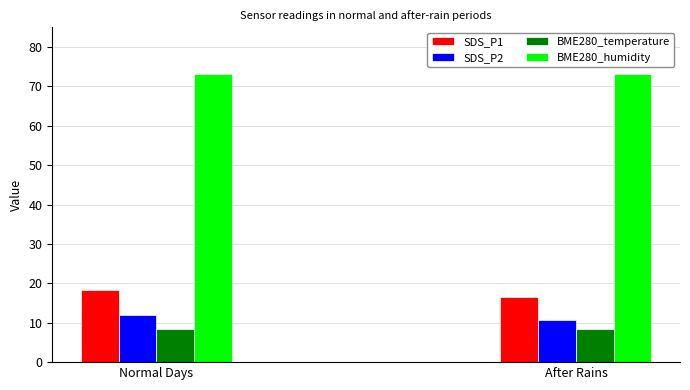

What is the average value of the SDS_P1 series?

17.4